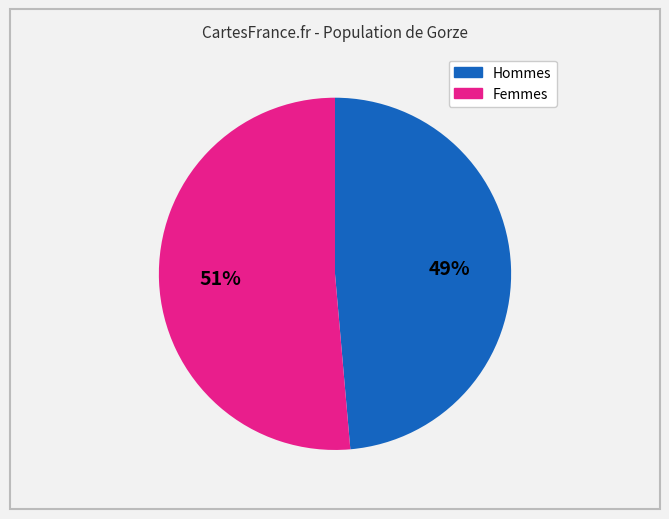

Is there a majority slice in this chart?

Yes